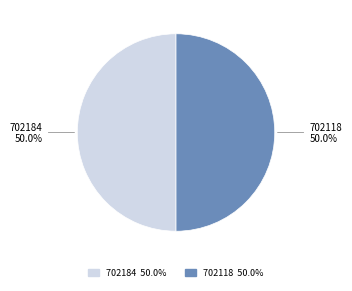

To the nearest percent, what percentage of the pie is 702184?

50%